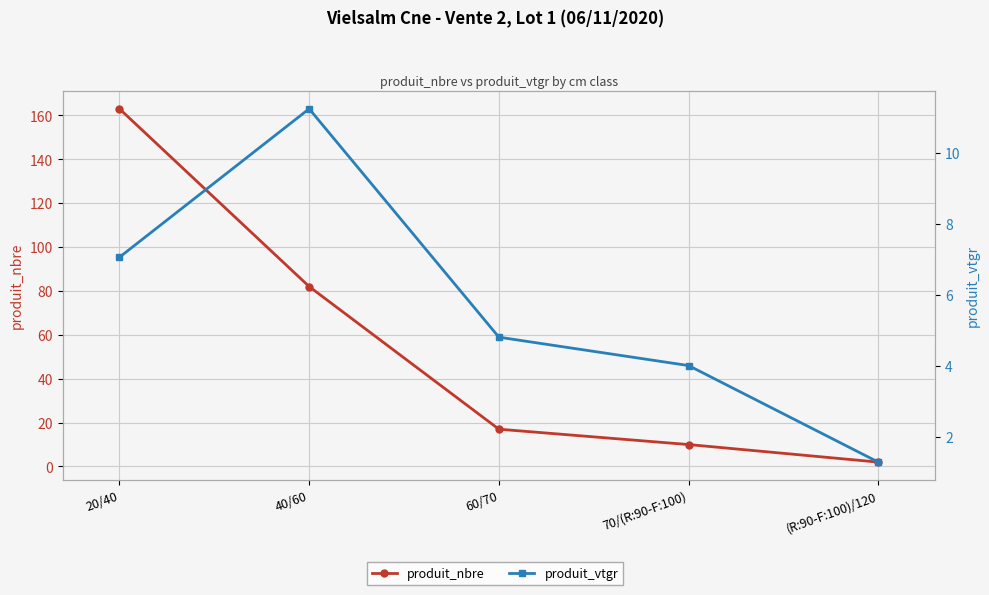

Where is the first local maximum for produit_vtgr?

40/60